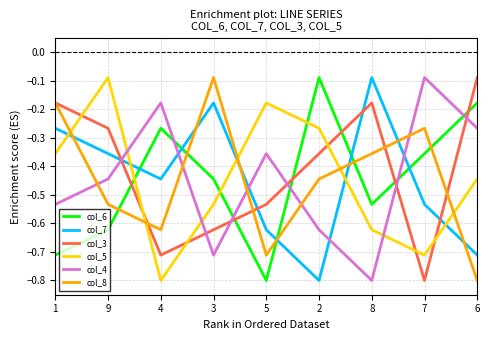

What position from the left is 4?

3